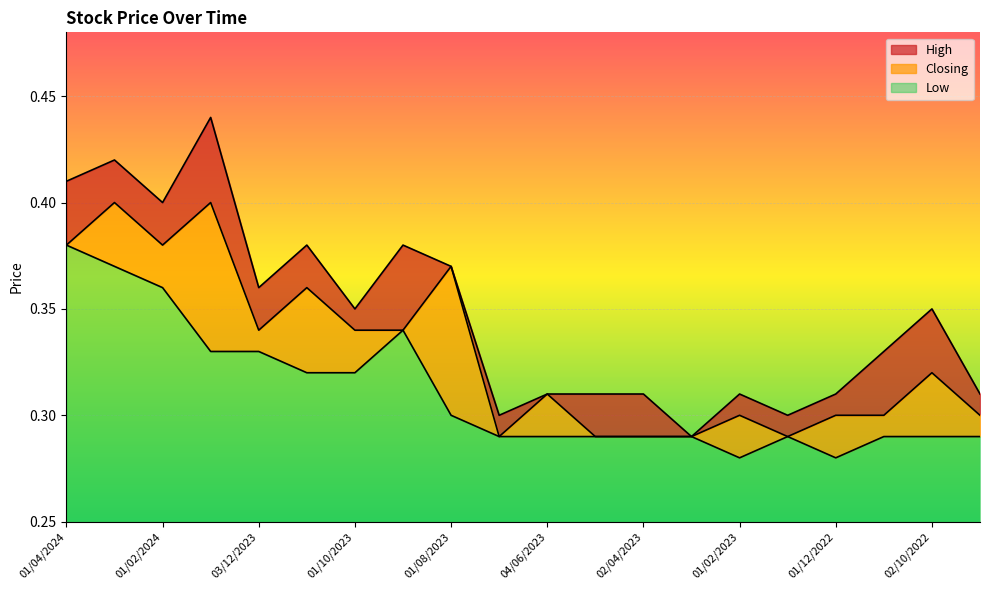

Rank the series by their average value, from lowest to highest.

Low, Closing, High